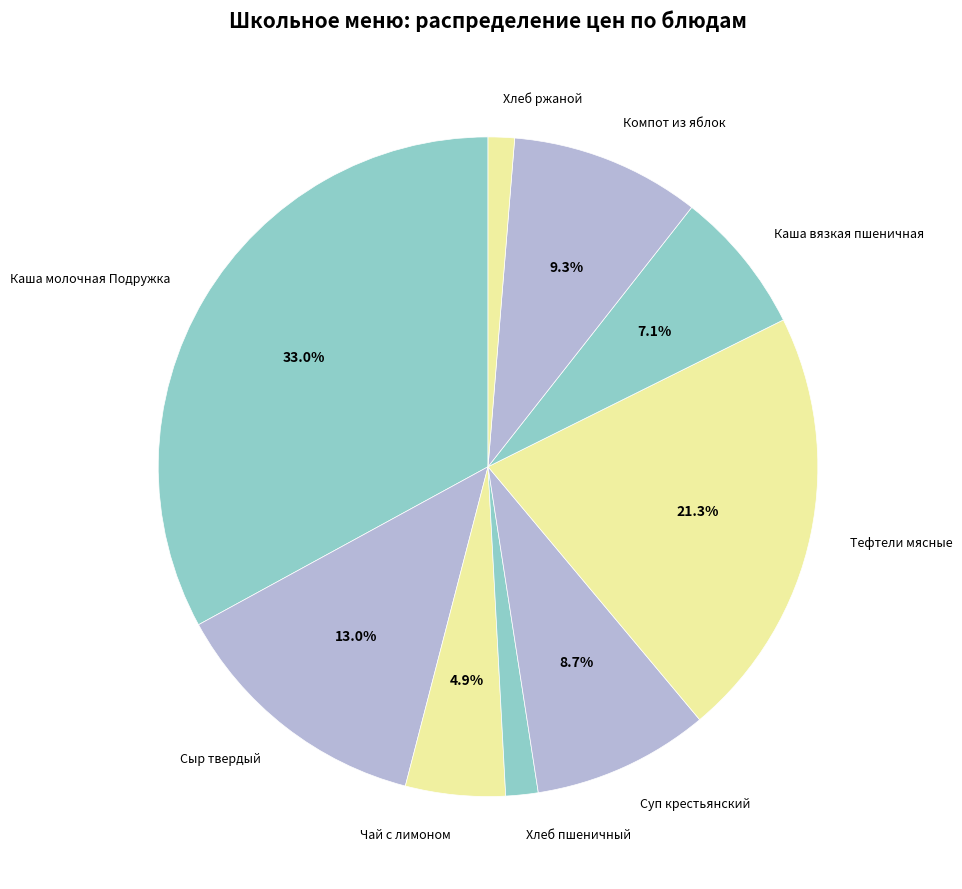

To the nearest percent, what is the difference between the Хлеб ржаной and Каша молочная Подружка slice percentages?

32%